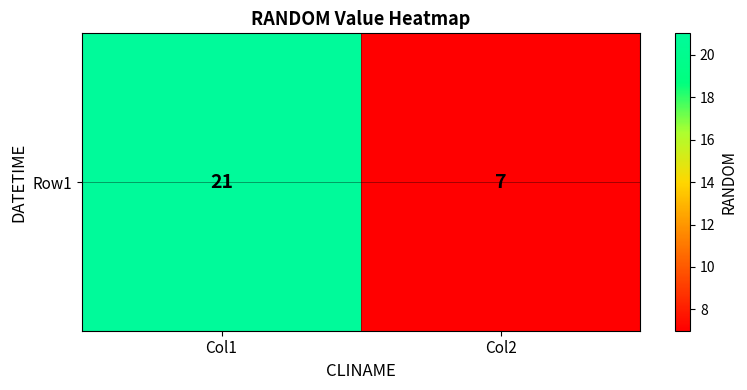

List the labels in order of value, largest first.

Col1, Col2